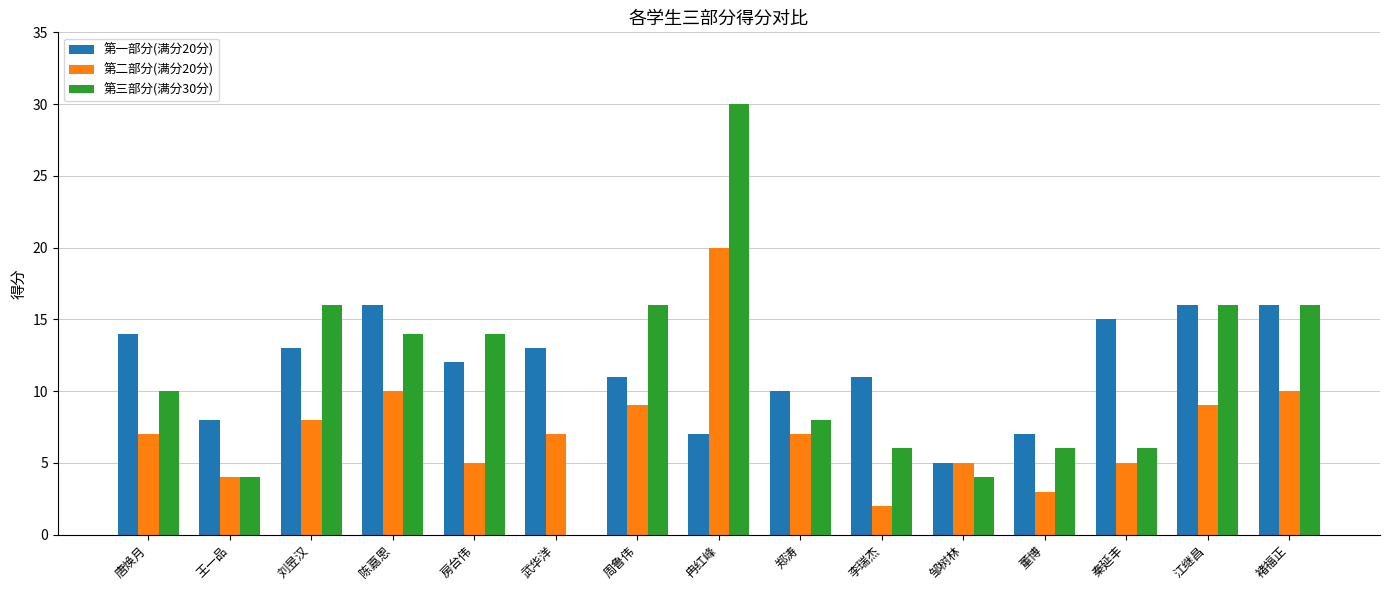

What is the average value of the 第二部分(满分20分) series?

7